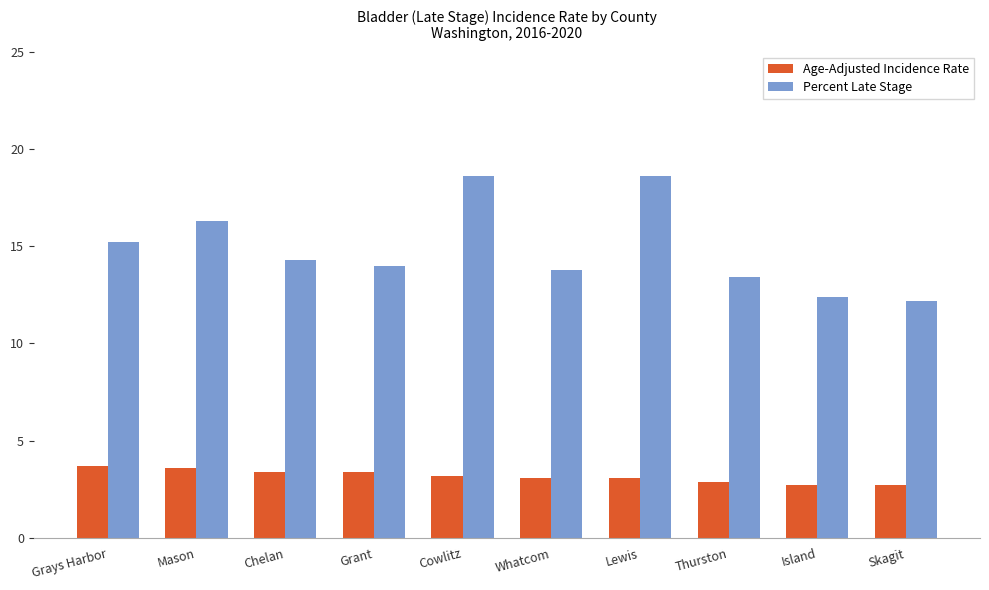

What is the sum of the Percent Late Stage values at Skagit and Grant?

26.2